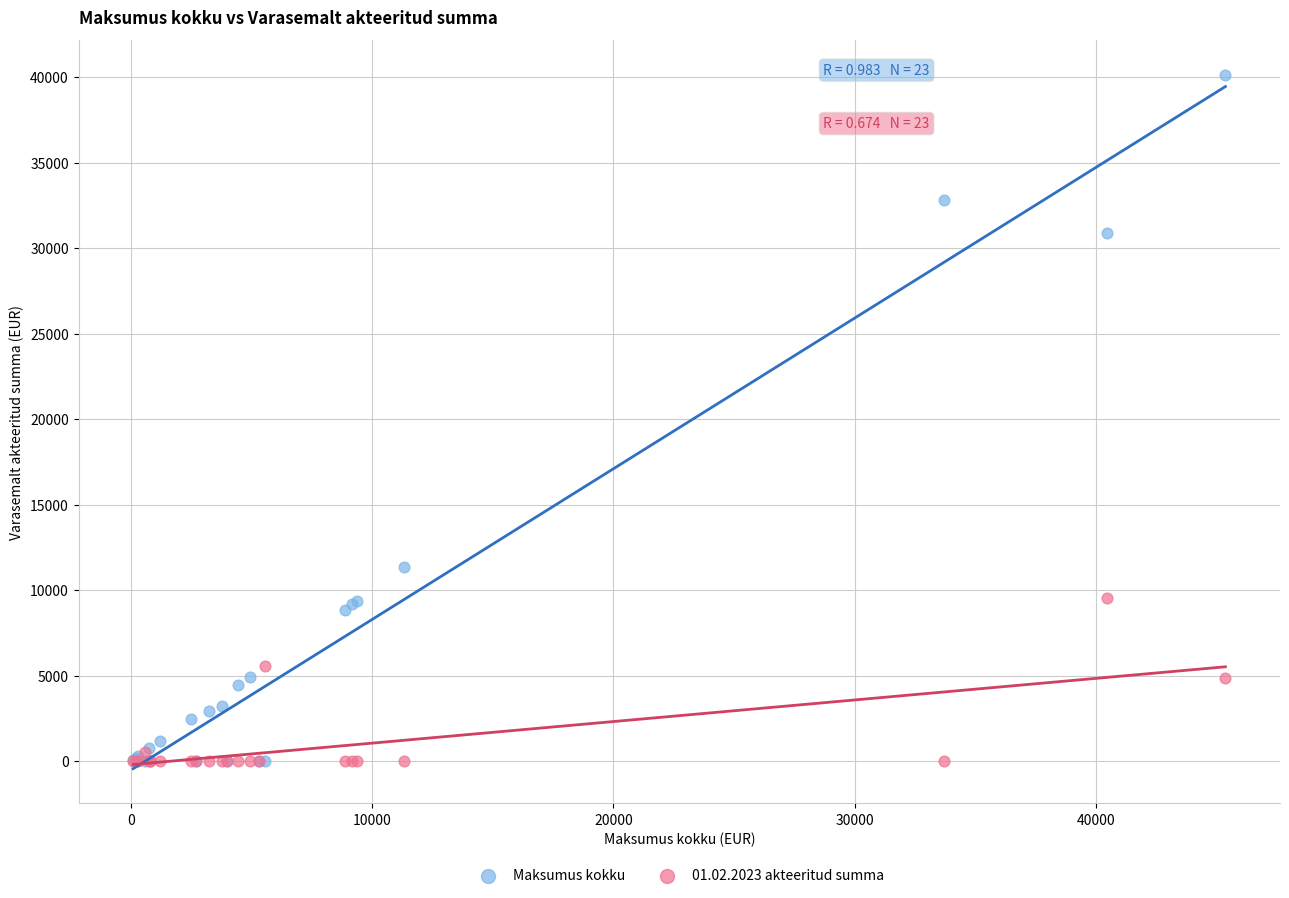

In the Maksumus kokku series, what Y value is closest to 20070?

11340.0